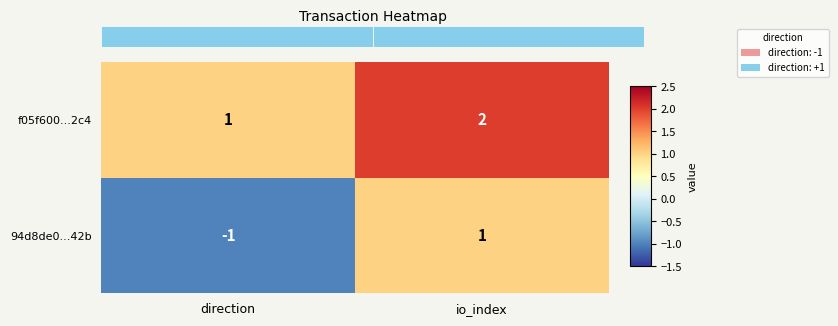

At which label does 94d8de0...42b reach its peak?

io_index